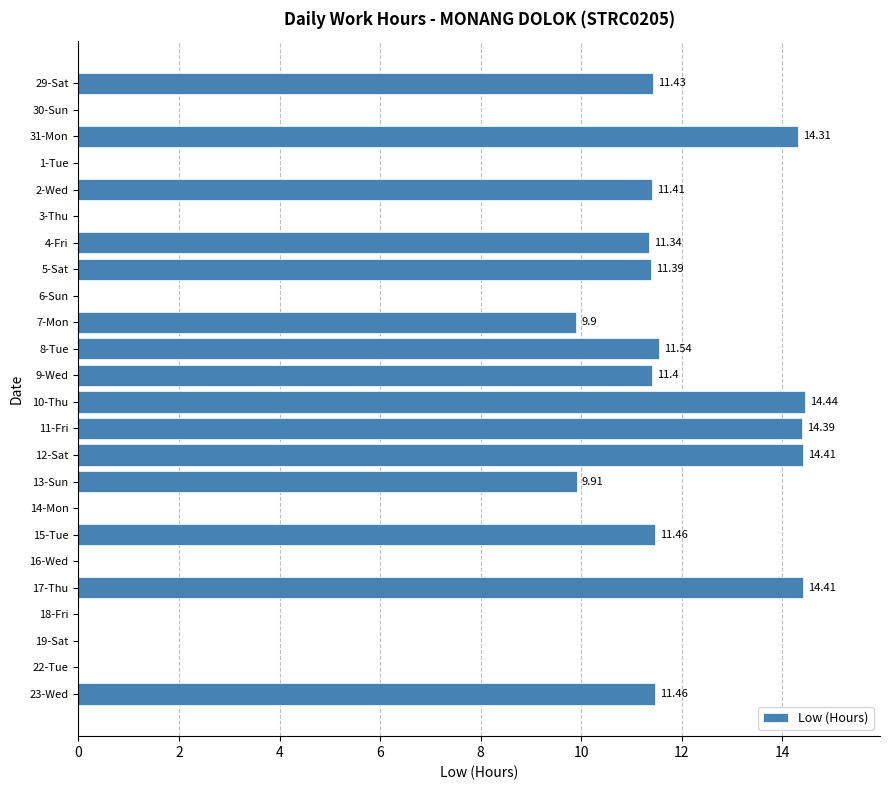

What is the change in value from 3-Thu to 9-Wed?

+11.4